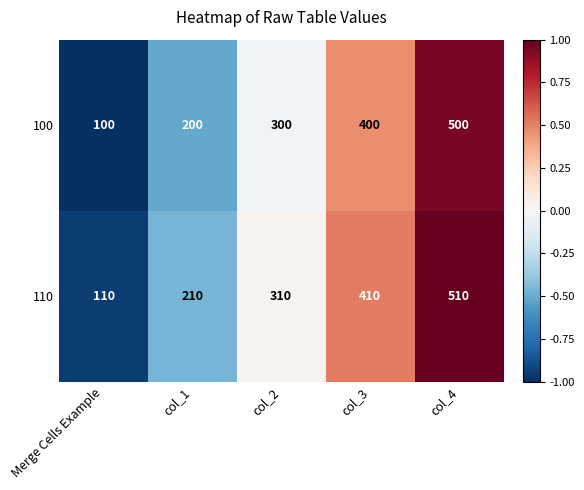

How many series are shown in this chart?

2